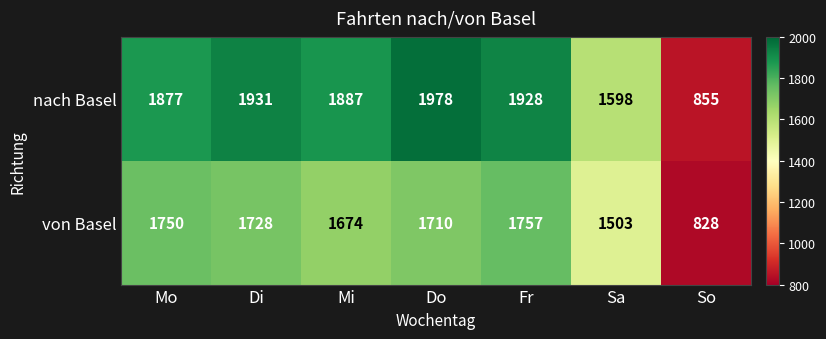

Which category has the highest value in the von Basel series?

Fr